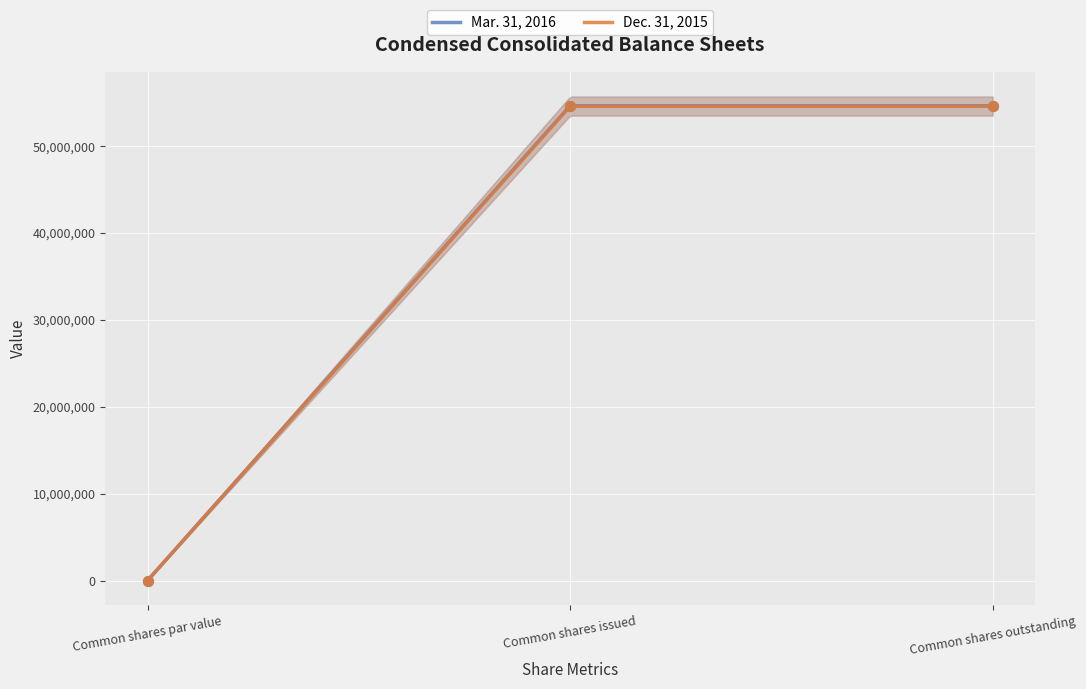

What are all the series names shown in the legend?

Mar. 31, 2016, Dec. 31, 2015